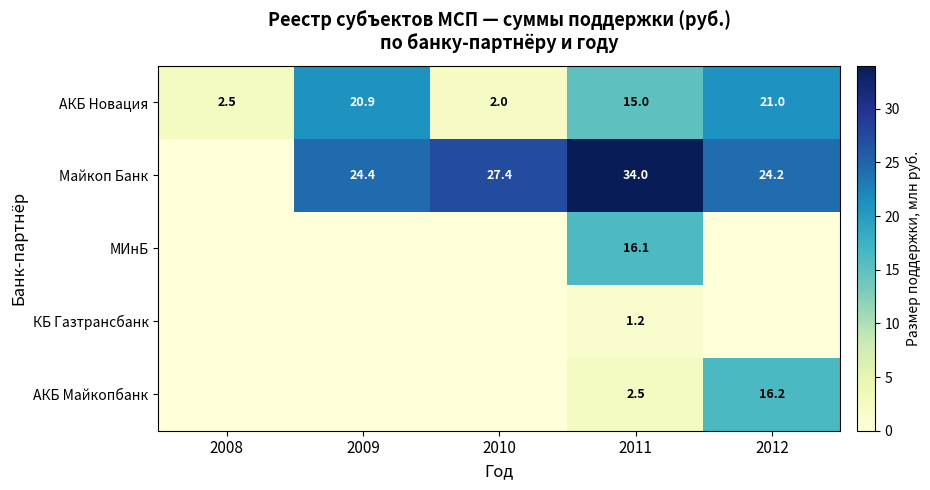

The КБ Газтрансбанк series shows 0.0 at 2010. True or false?

True